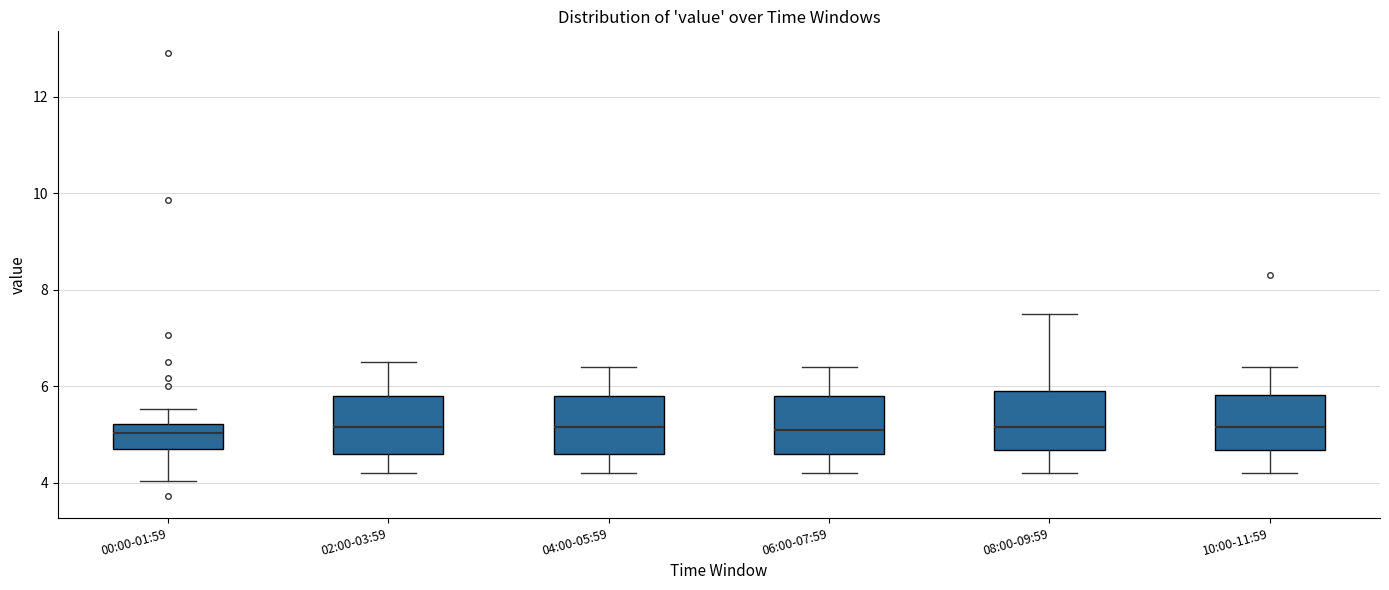

Reading left to right, read every box against the y-axis: the position of its median line, the range the box covers, and the ends of its whiskers. The values are not printed on the chart, so give them approximately, as read against the axis.

00:00-01:59: median 5.0, box 4.8 to 5.2, whiskers 4.0 to 5.6
02:00-03:59: median 5.2, box 4.6 to 5.8, whiskers 4.2 to 6.6
04:00-05:59: median 5.2, box 4.6 to 5.8, whiskers 4.2 to 6.4
06:00-07:59: median 5.2, box 4.6 to 5.8, whiskers 4.2 to 6.4
08:00-09:59: median 5.2, box 4.6 to 6.0, whiskers 4.2 to 7.6
10:00-11:59: median 5.2, box 4.6 to 5.8, whiskers 4.2 to 6.4